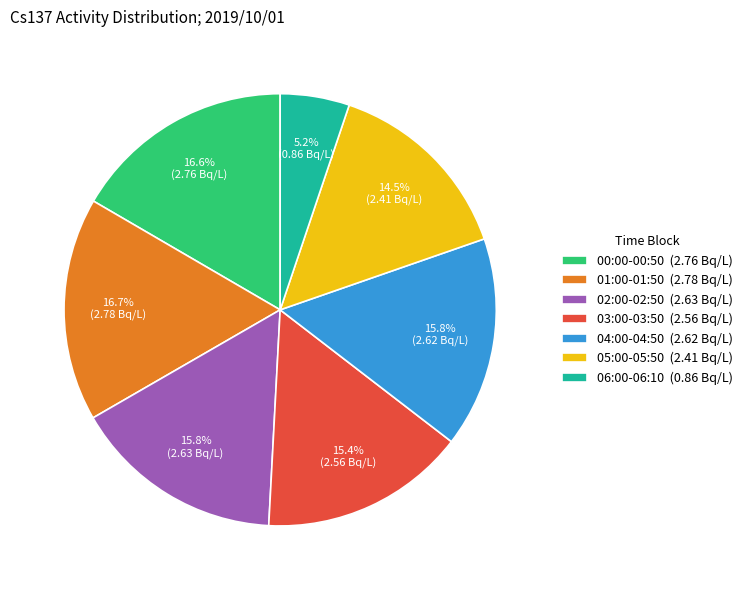

Which slice is the smallest?

06:00-06:10 (0.86 Bq/L)